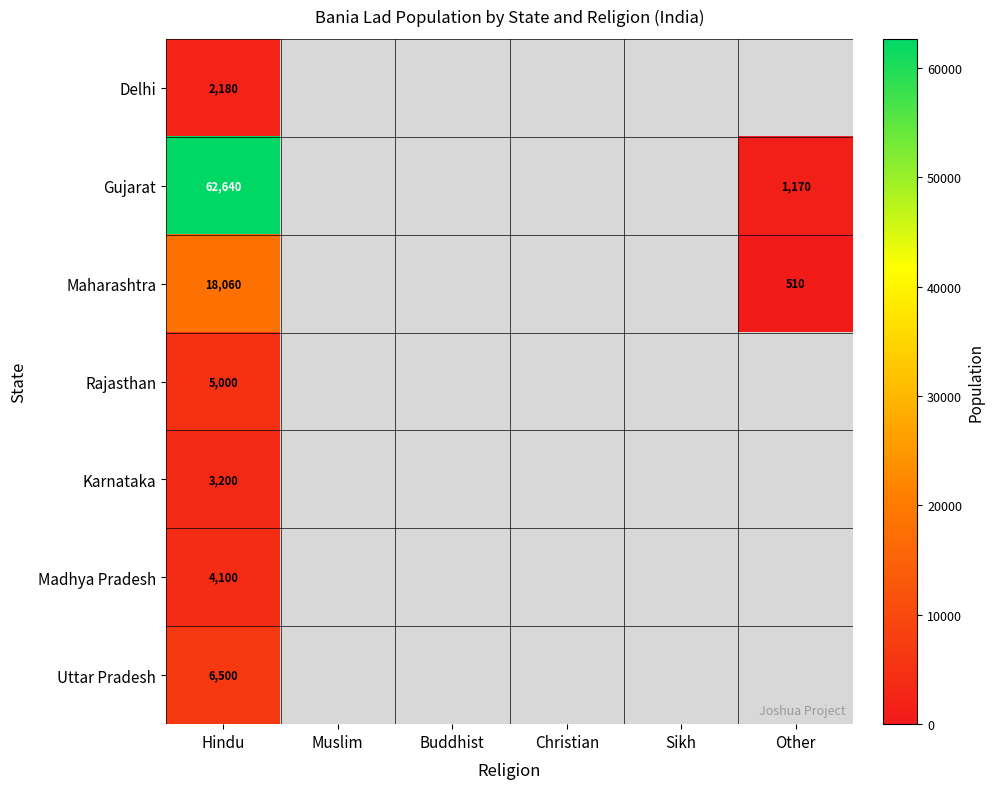

At Hindu, list the series in order from smallest to largest.

Delhi, Karnataka, Madhya Pradesh, Rajasthan, Uttar Pradesh, Maharashtra, Gujarat